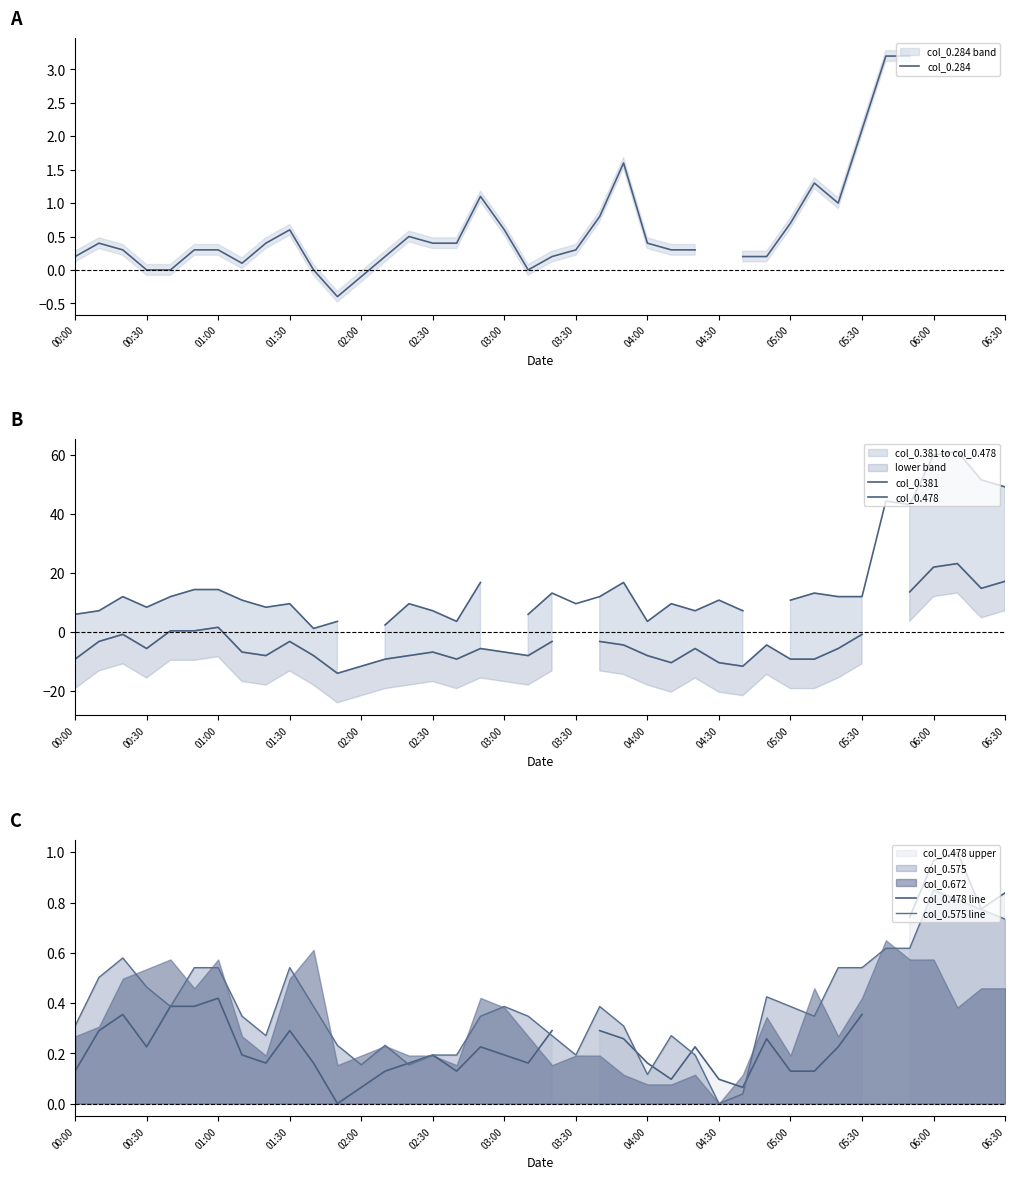

What is the greatest value displayed?

61.2